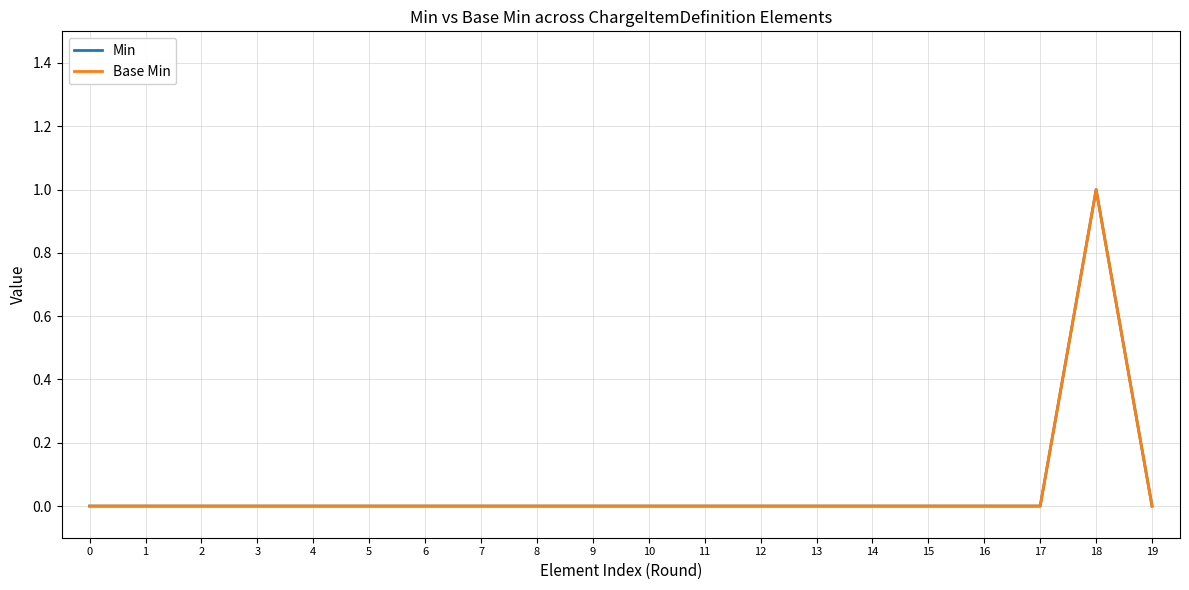

True or false: Base Min has a value of 0 at 7.

True